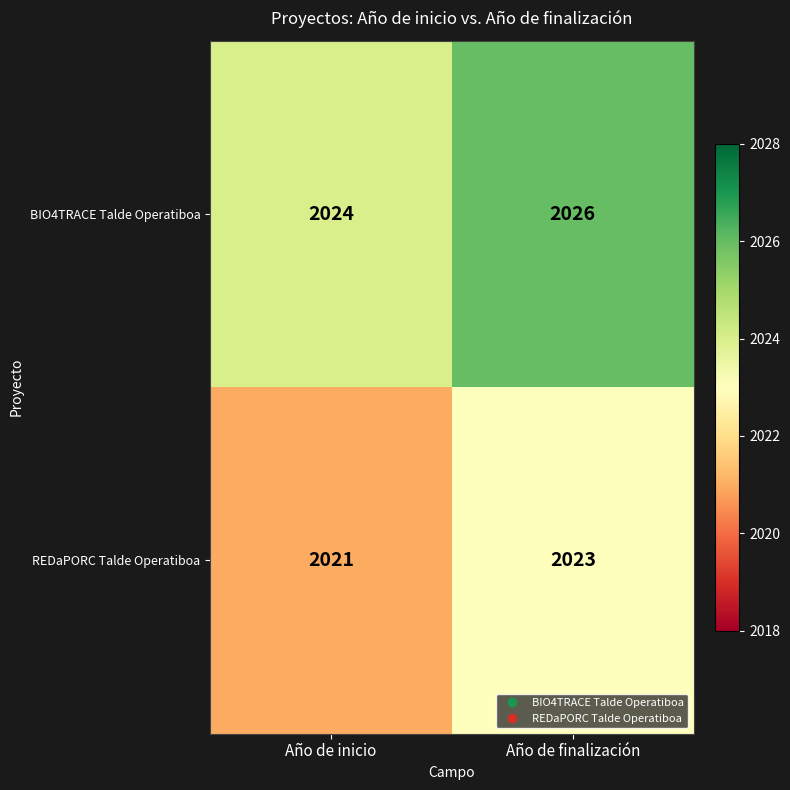

What is the average value of the REDaPORC Talde Operatiboa series?

2022